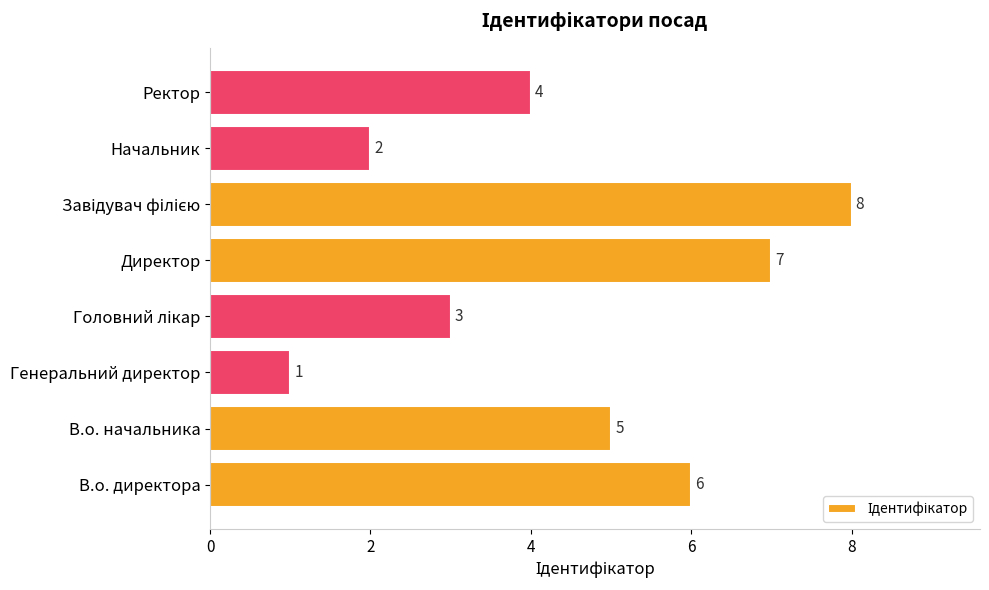

At which category does the chart reach its minimum across all series?

Генеральний директор